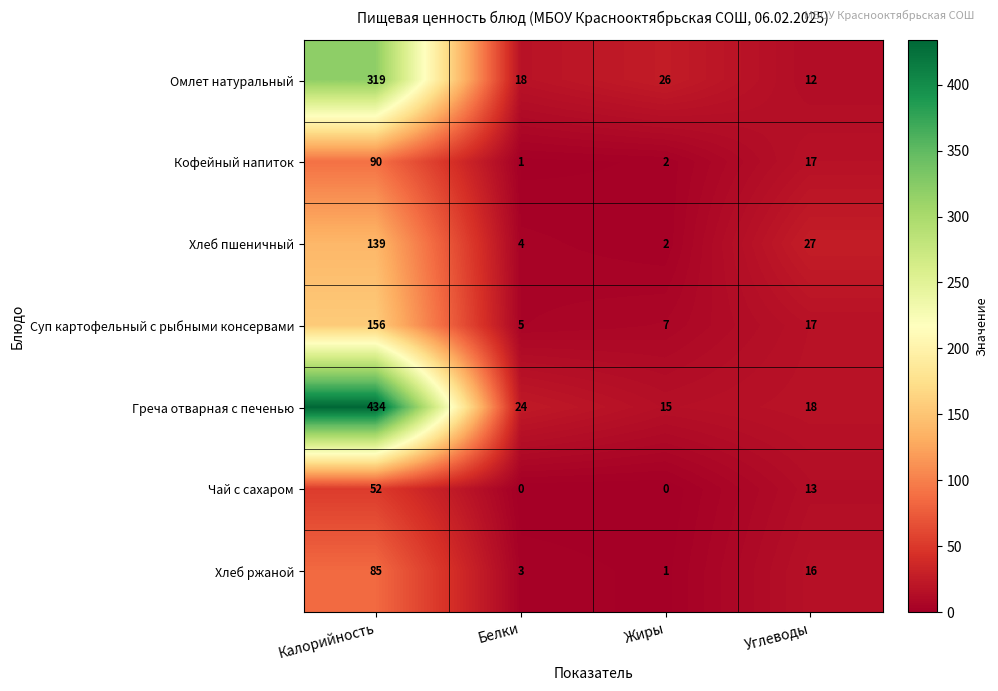

What is the difference between the maximum and minimum values in the Кофейный напиток series?

89